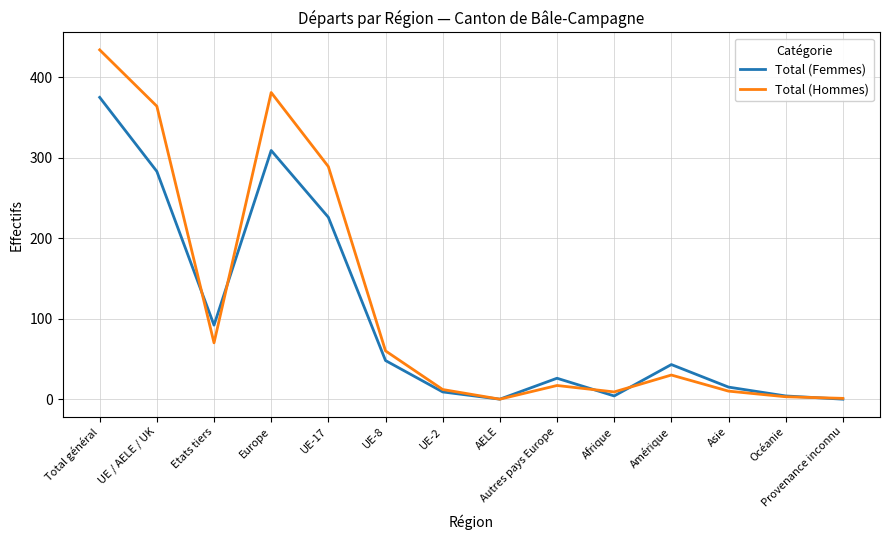

The Total (Hommes) series shows 123 at UE / AELE / UK. True or false?

False